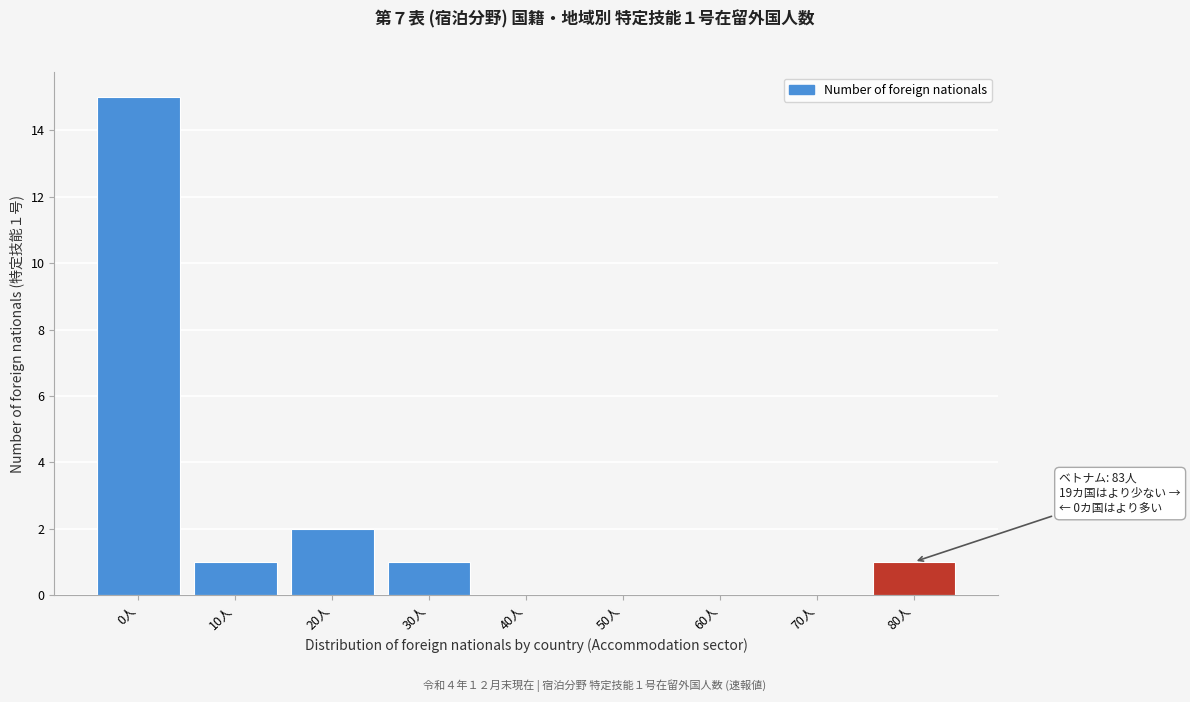

Reading right to left, extract all data points from this chart.

80人=1	70人=0	60人=0	50人=0	40人=0	30人=1	20人=2	10人=1	0人=15